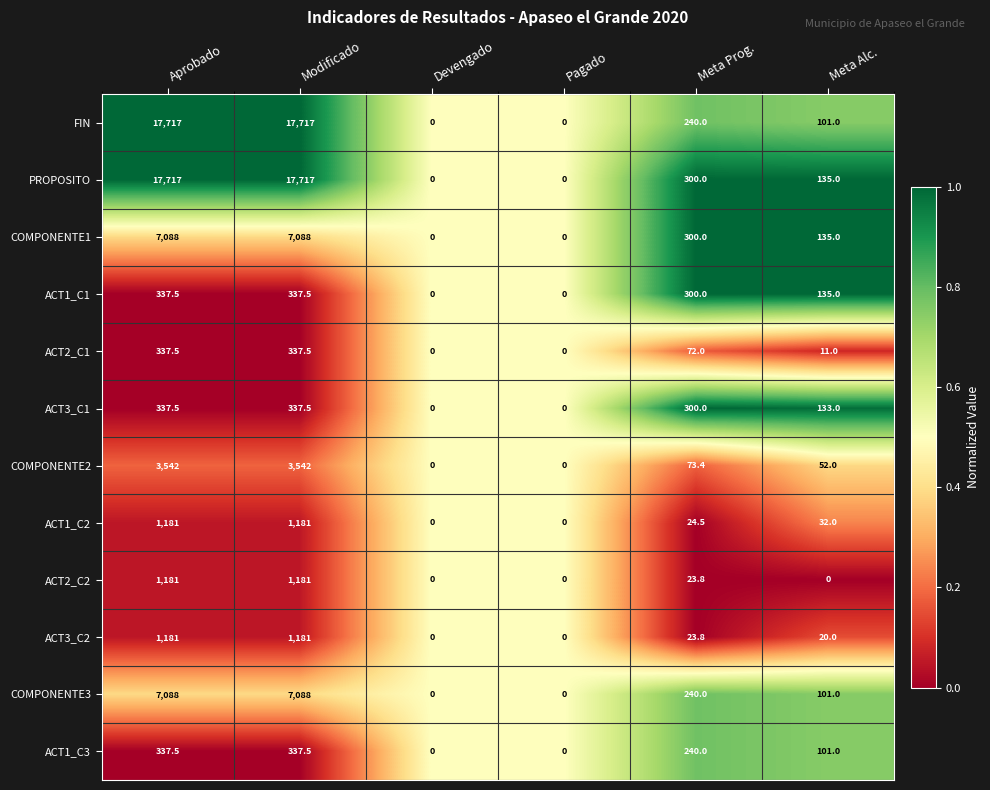

Which series has the largest total across all categories?

PROPOSITO